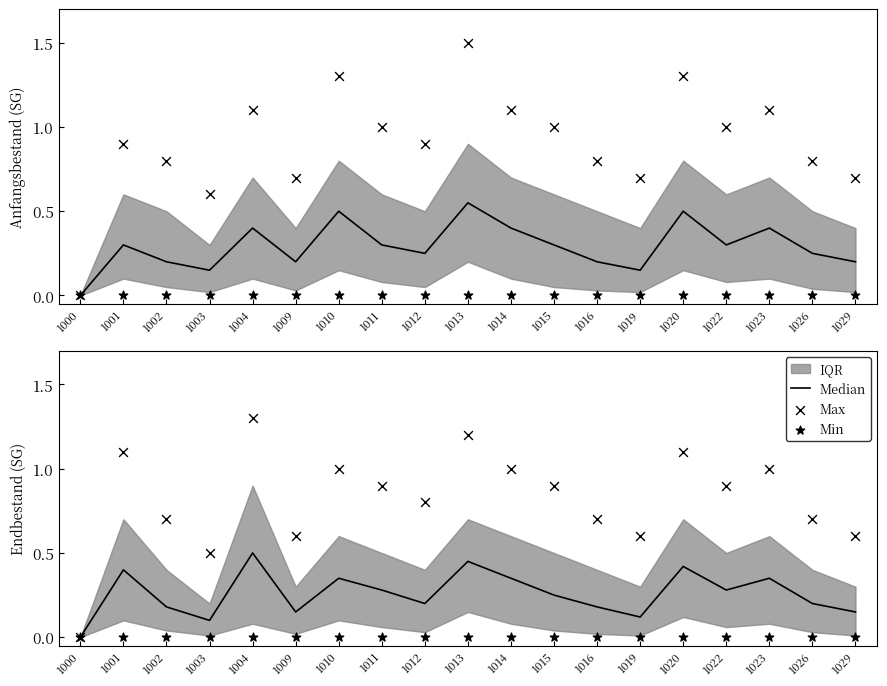

At which category is the sum across all series the highest?

1004